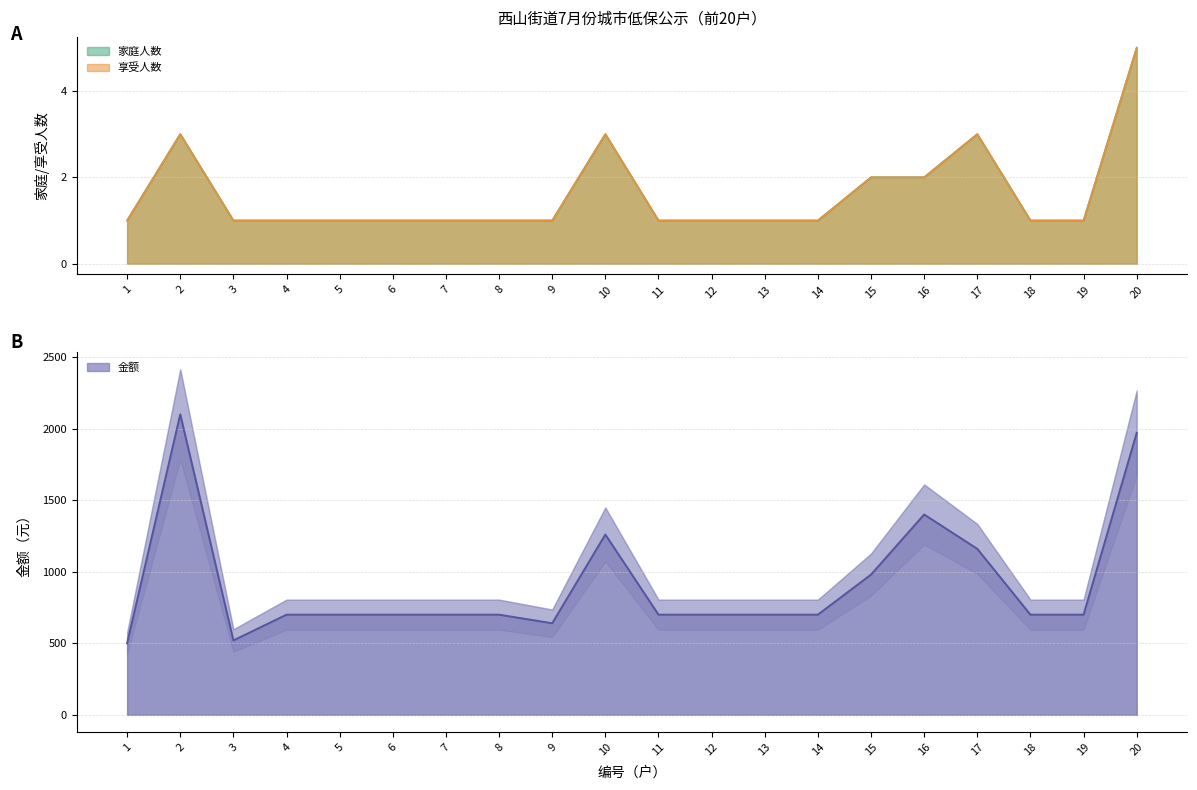

What is the value of the 享受人数 point at the 3rd from the left?

1